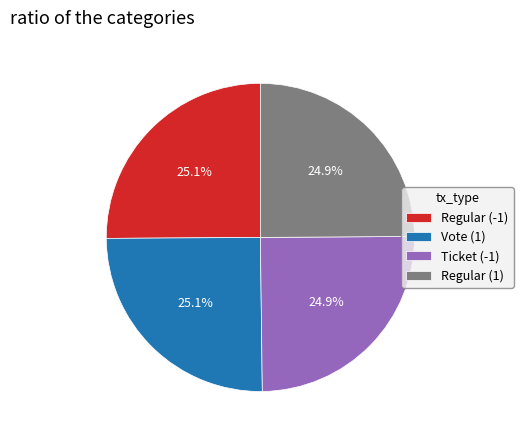

Is Ticket (-1) the majority of the pie?

No